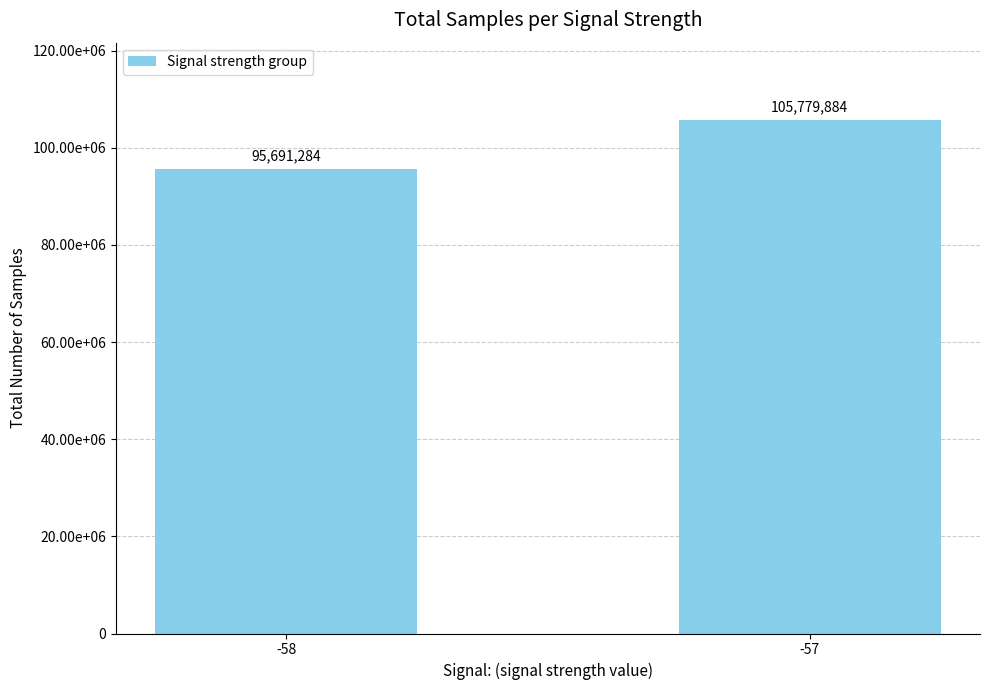

Does the chart contain stacked bars?

No